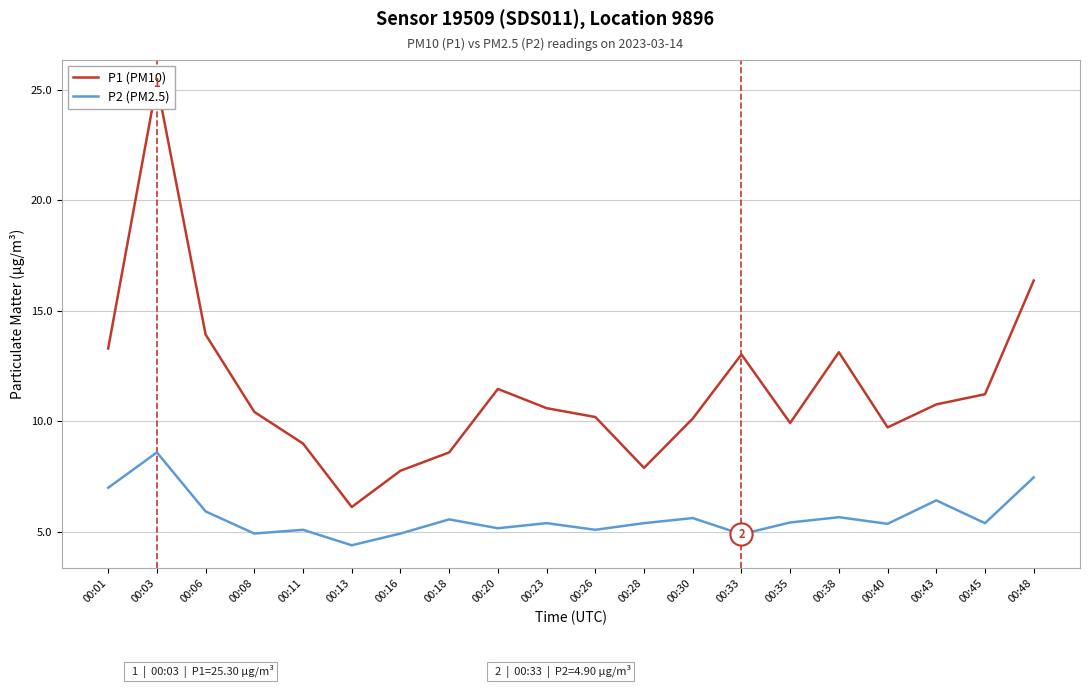

Does the chart have visible grid lines?

Yes